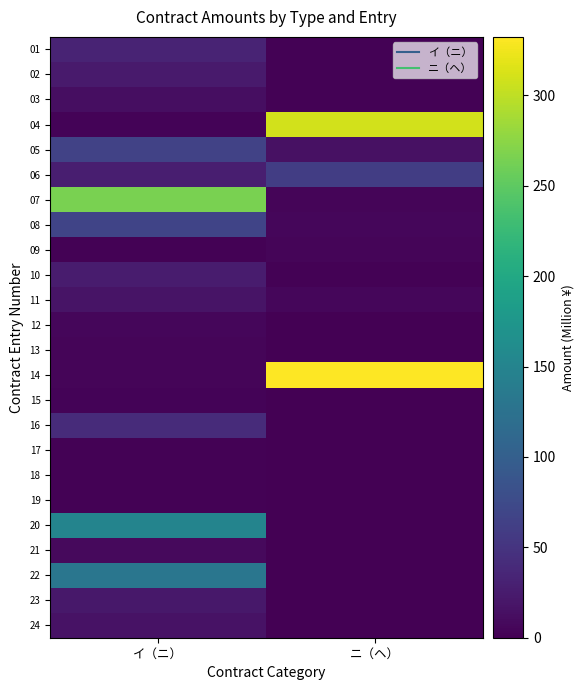

Which category has the highest value across all series?

ニ（ヘ）